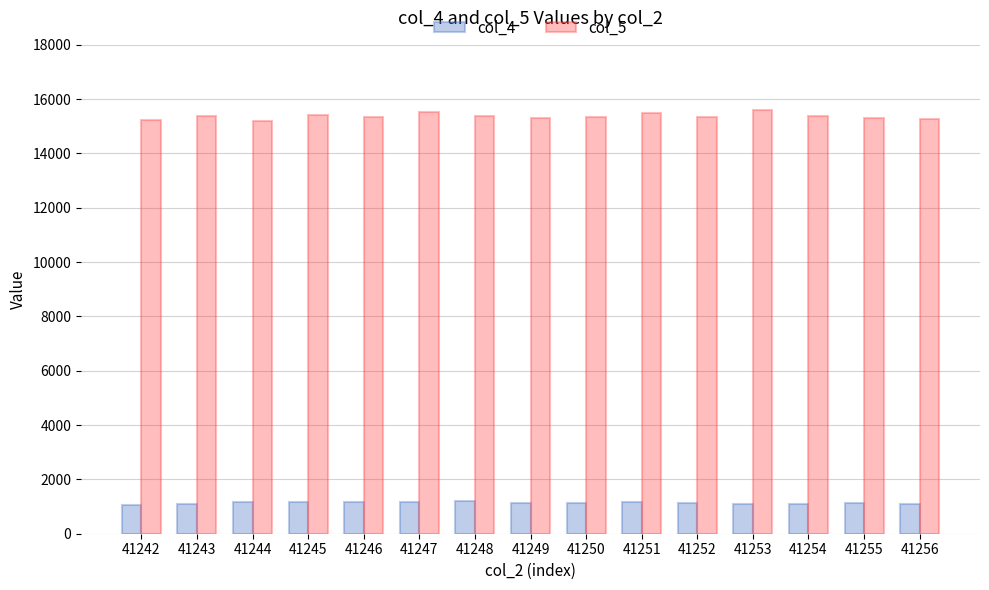

What is the highest value of the col_4 series?

1197